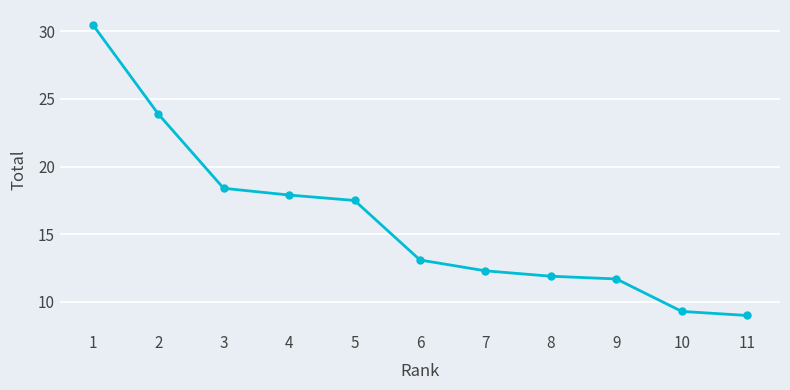

Is it true that the value at 10 is 2.2?

False